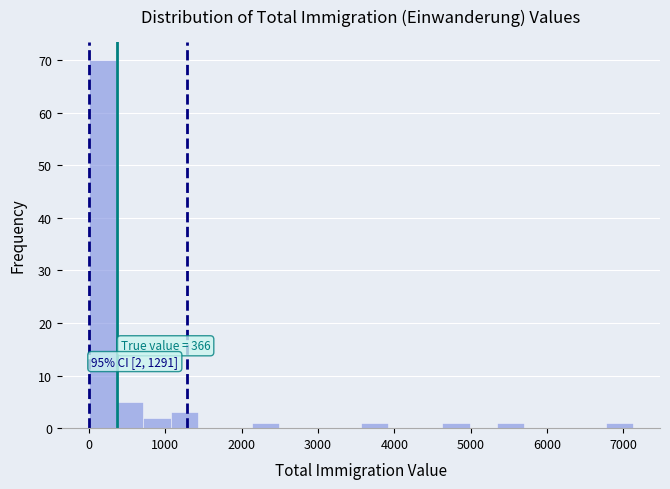

Around what value on the x-axis is the tallest bar? Give the approximate position of its centre, as read against the axis.

200